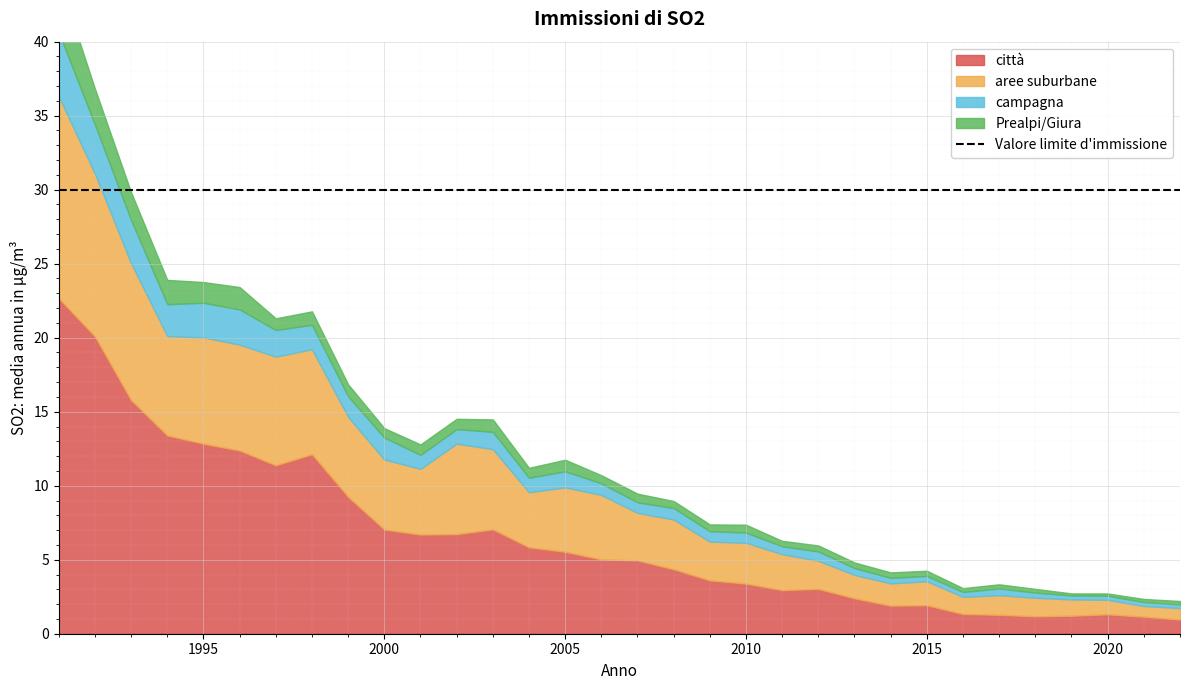

At which category does Prealpi/Giura reach its first local peak?

1996